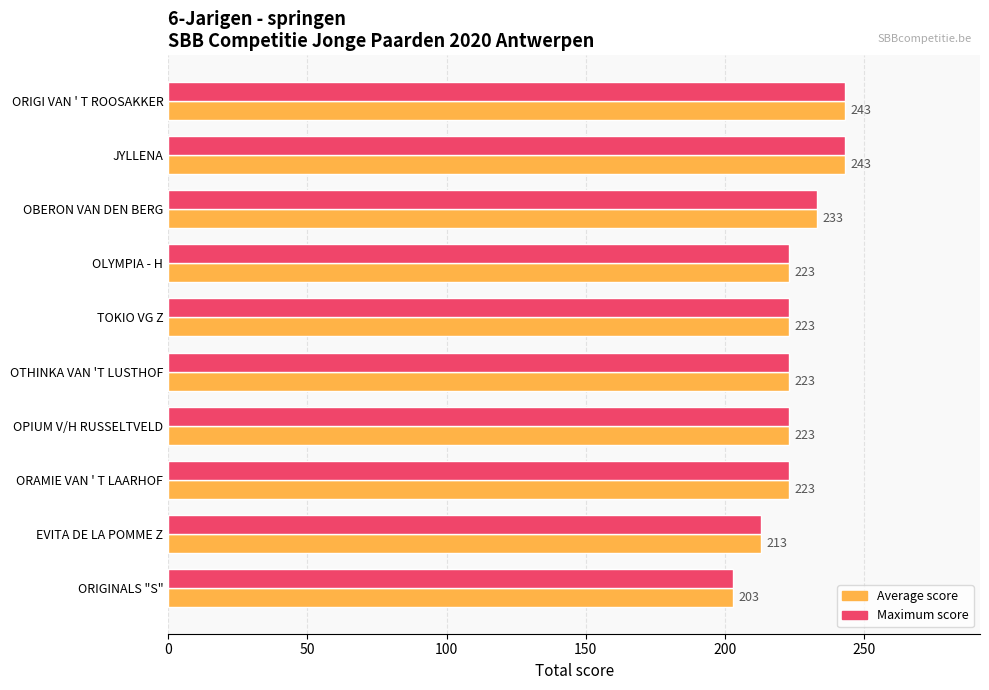

What is the total value across all series at TOKIO VG Z?

446